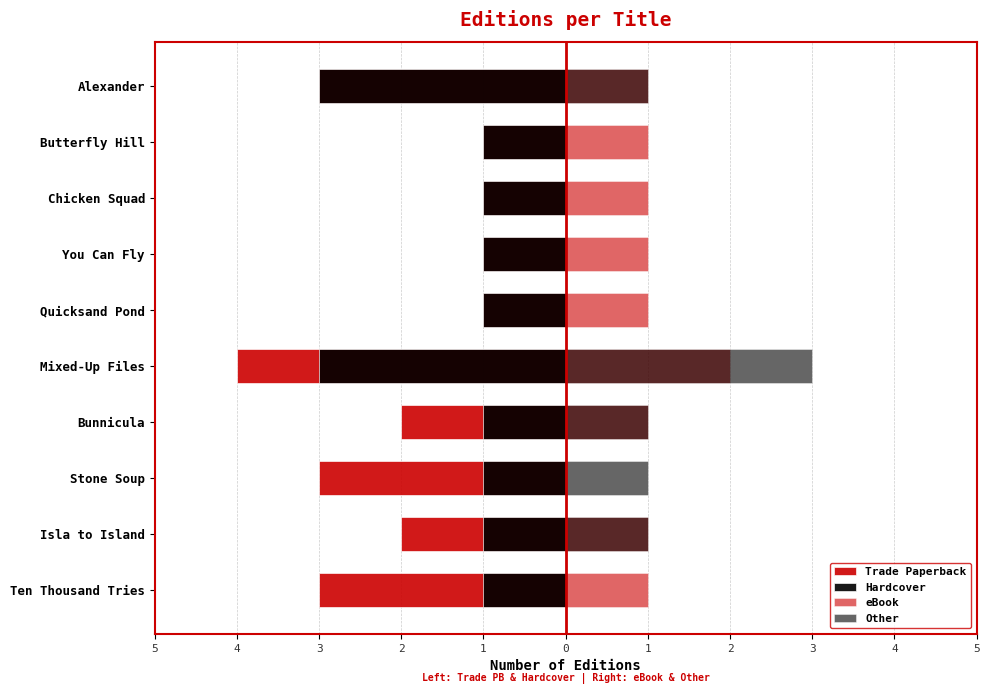

How many Other values are between 0 and 1?

9